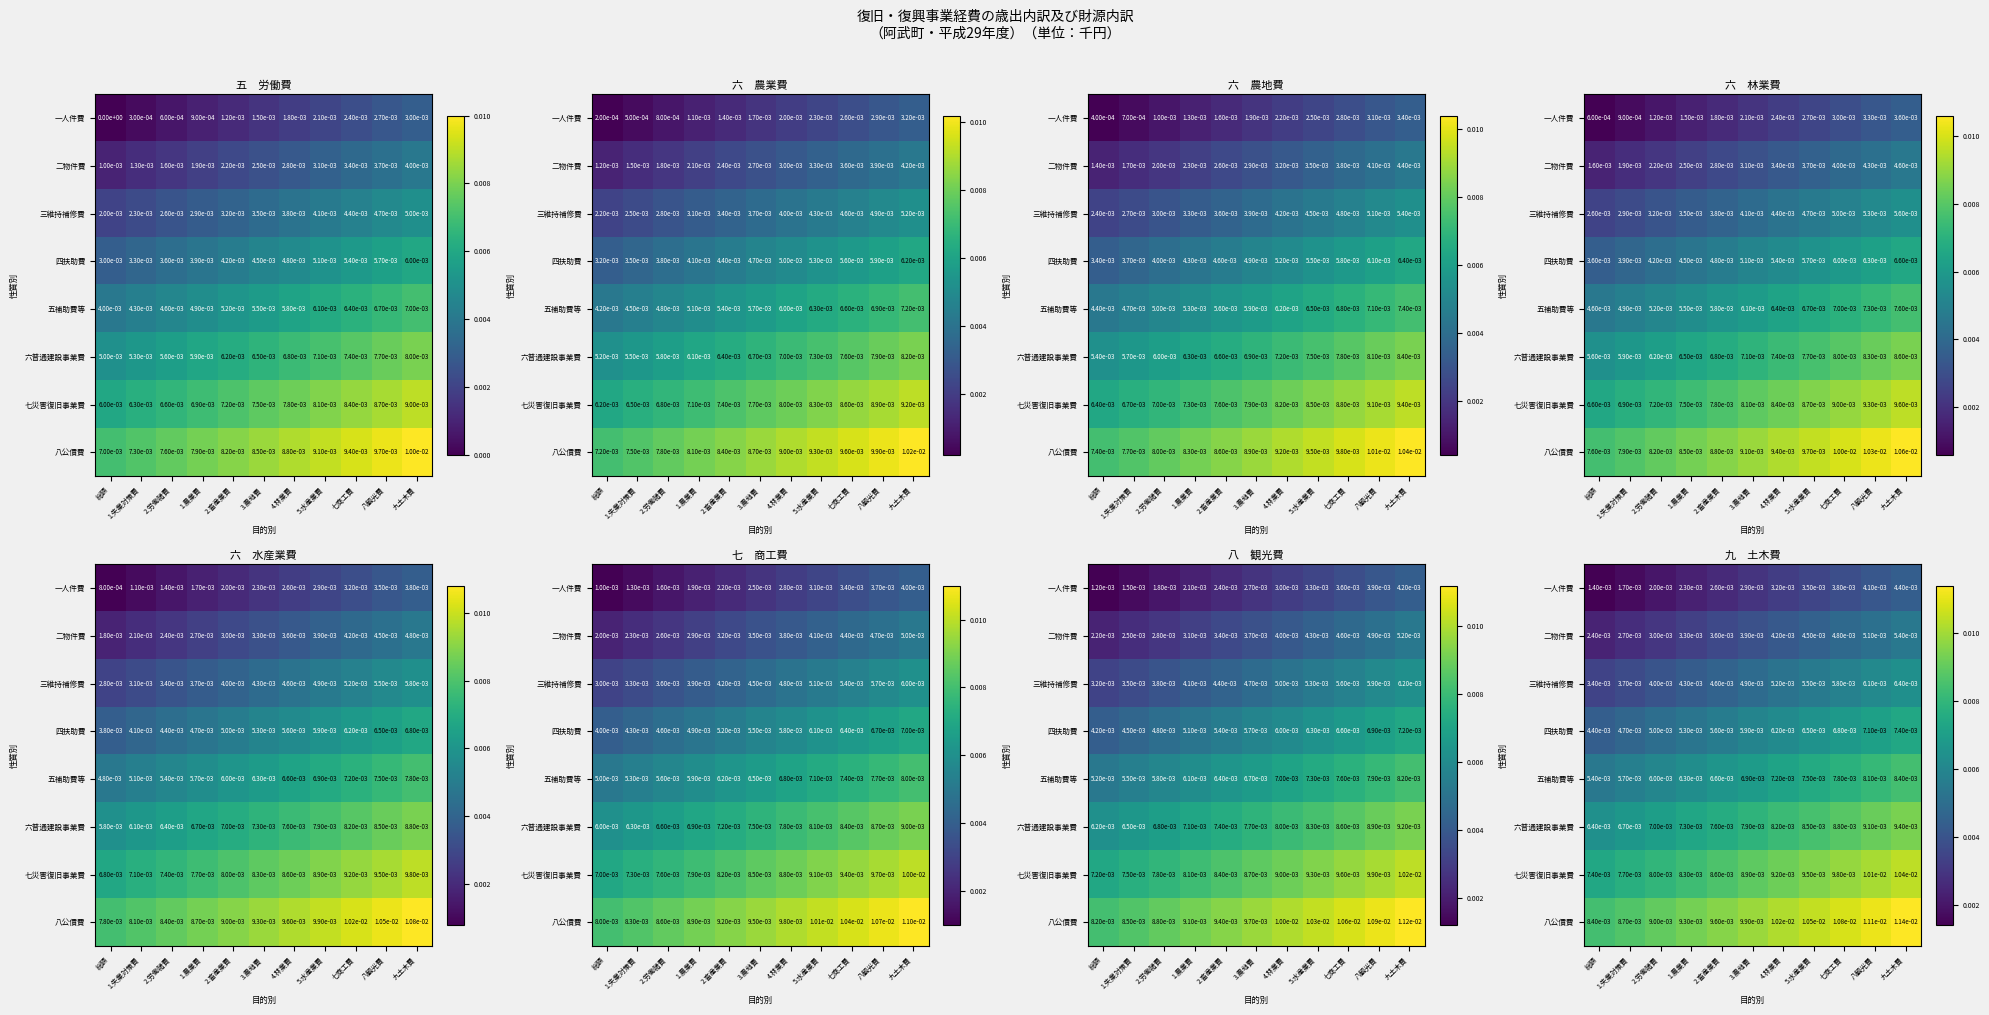

At which category is the sum across all series the highest?

九土木費